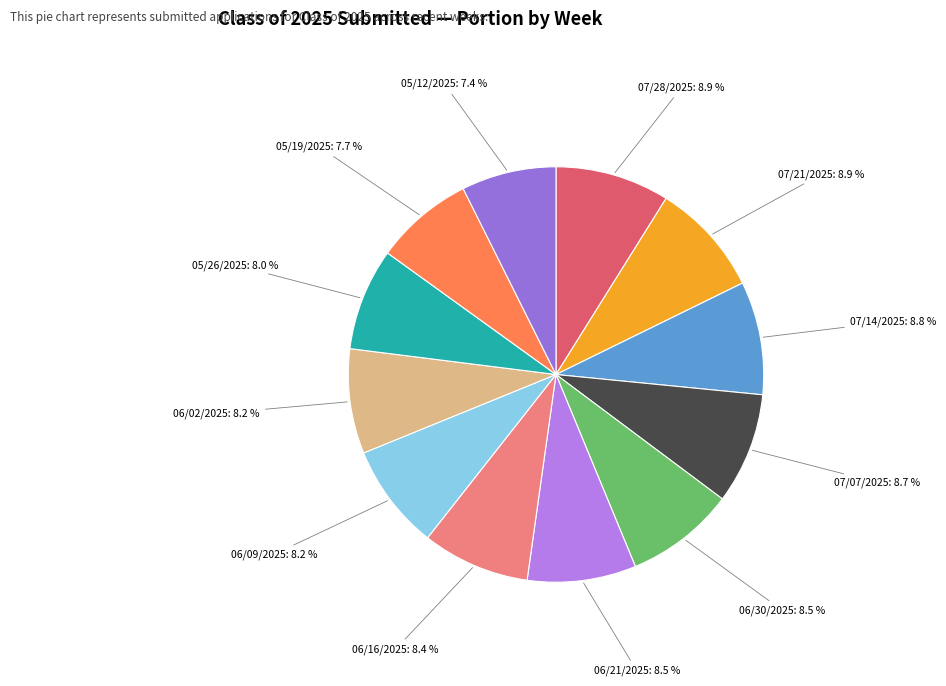

Which slice is the largest?

07/28/2025